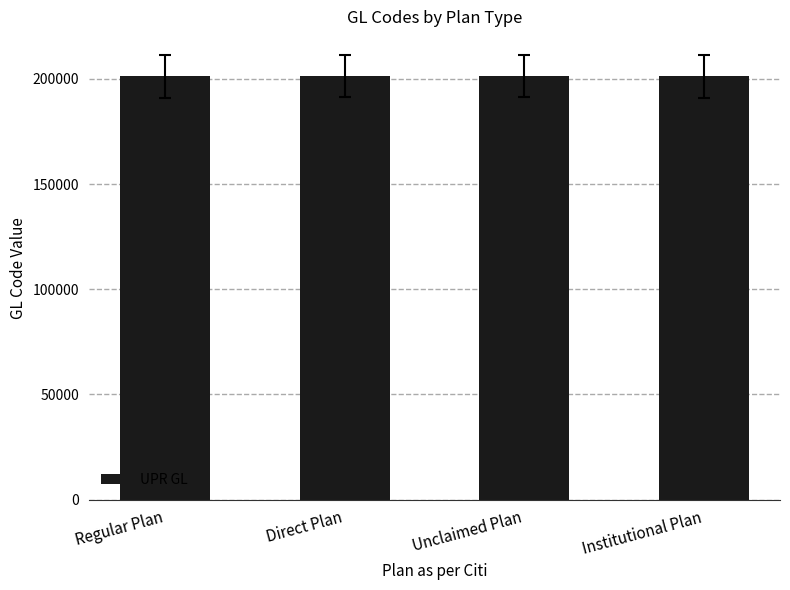

What value does the data have at Institutional Plan, to the nearest 5?

201200